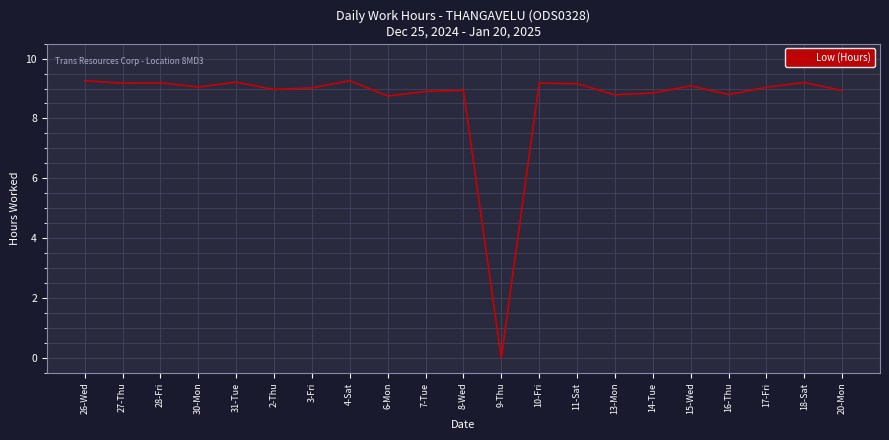

Is this an area chart (filled region under the line)?

No